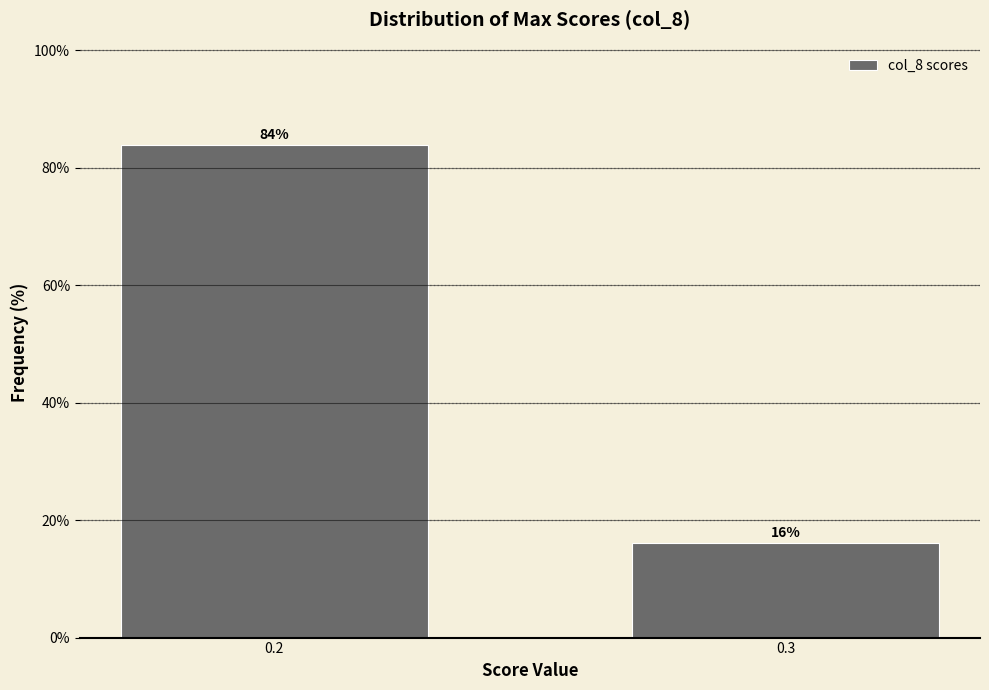

What is the average value?

50.0